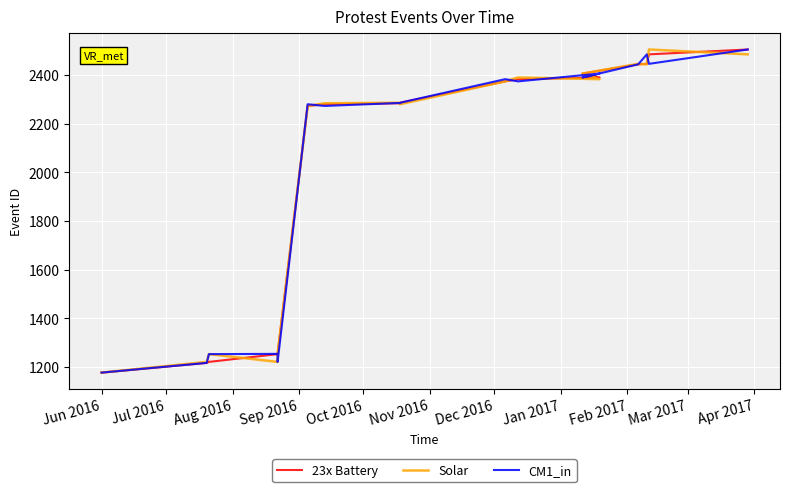

After their last crossing, which series has the higher values: 23x Battery or CM1_in?

23x Battery